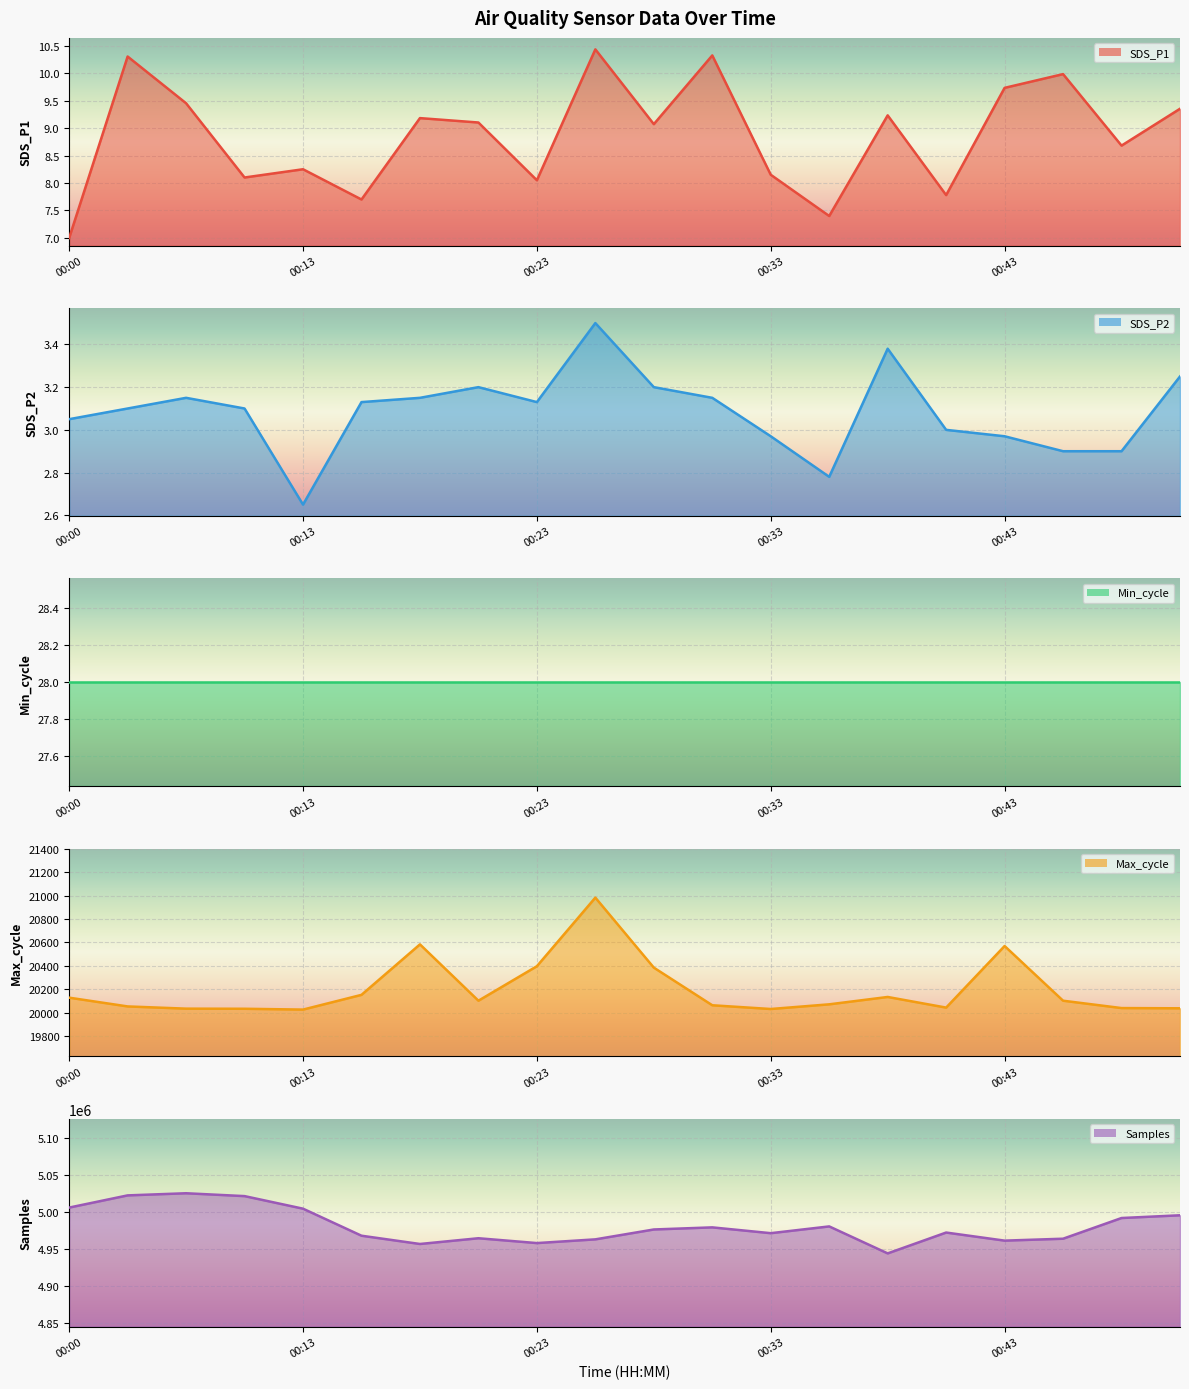

At which label does SDS_P1 reach its minimum?

00:00